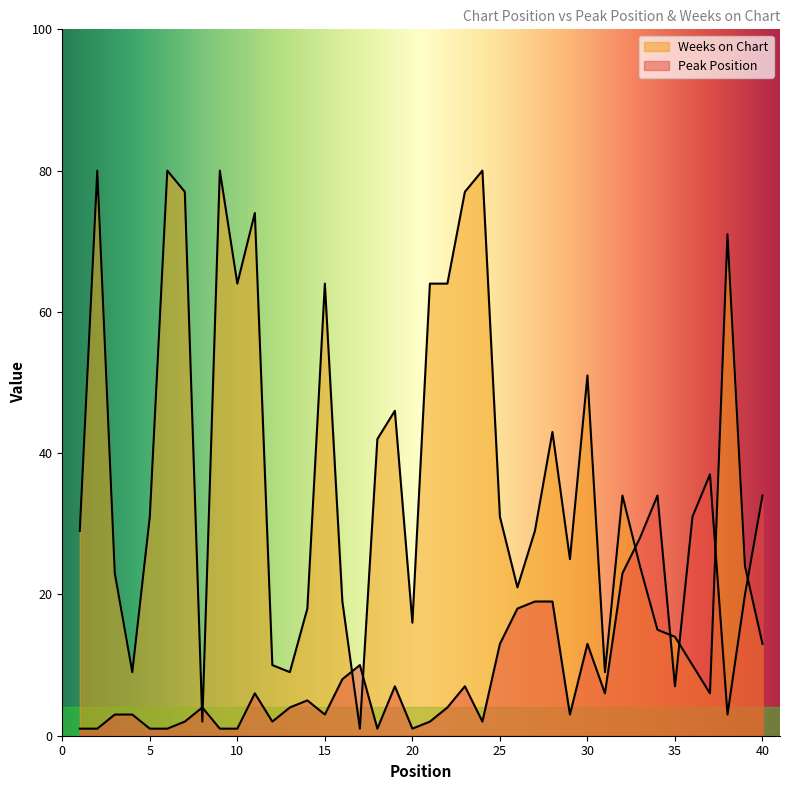

Which series has the largest total across all categories?

Weeks on Chart